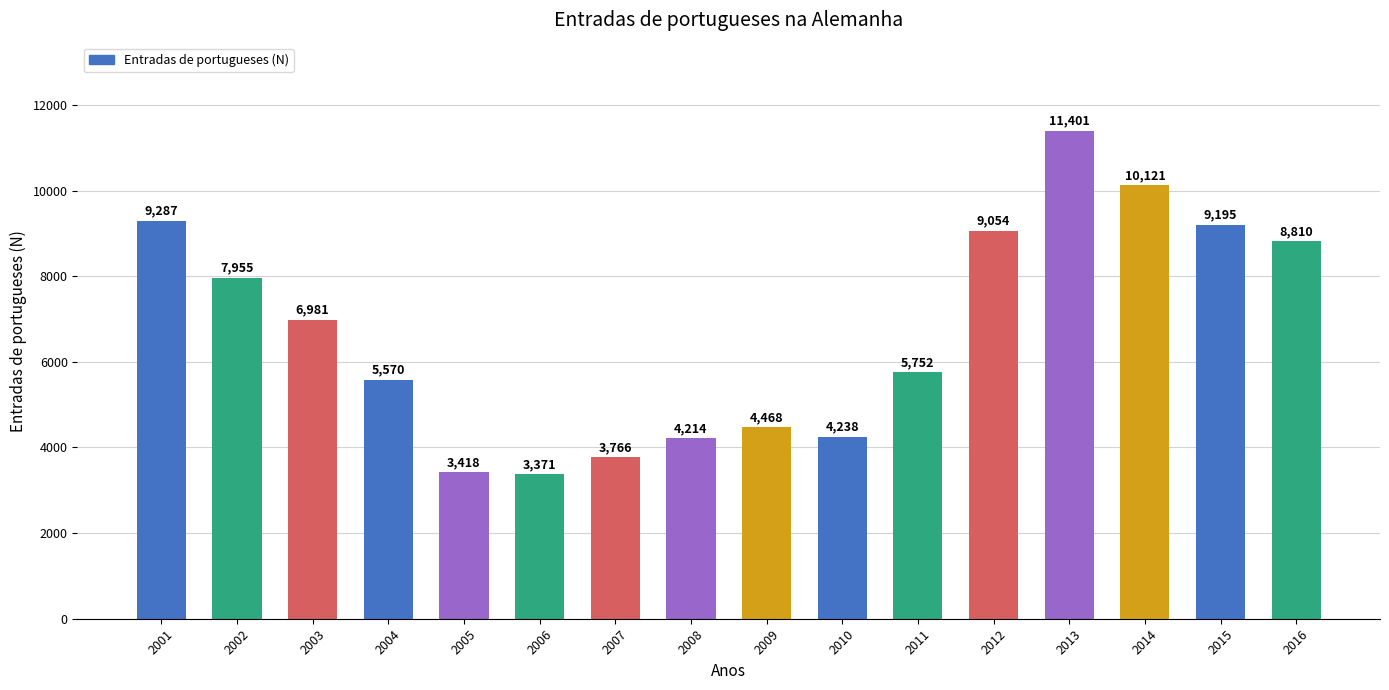

How many data points are less than 6981?

8